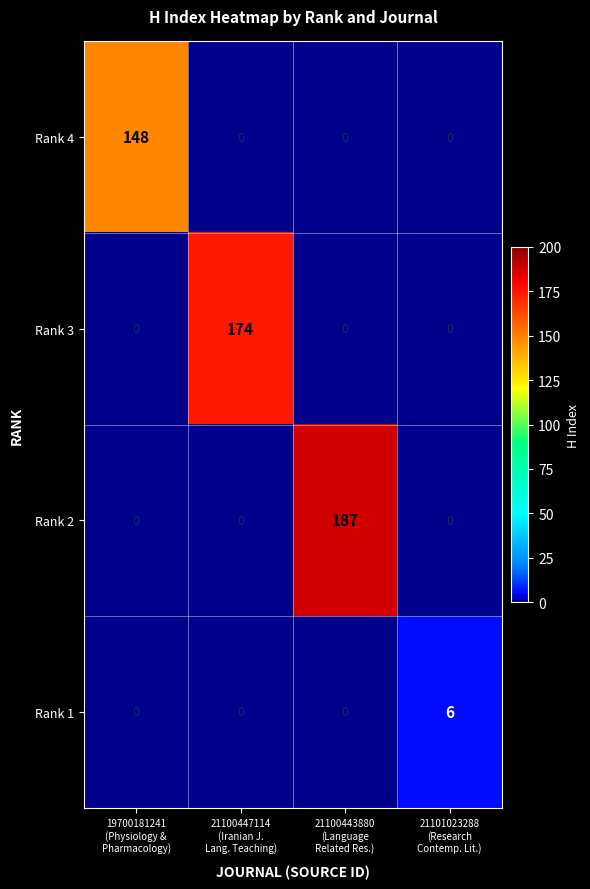

List the series in order of their peak value, lowest first.

Rank 1, Rank 4, Rank 3, Rank 2